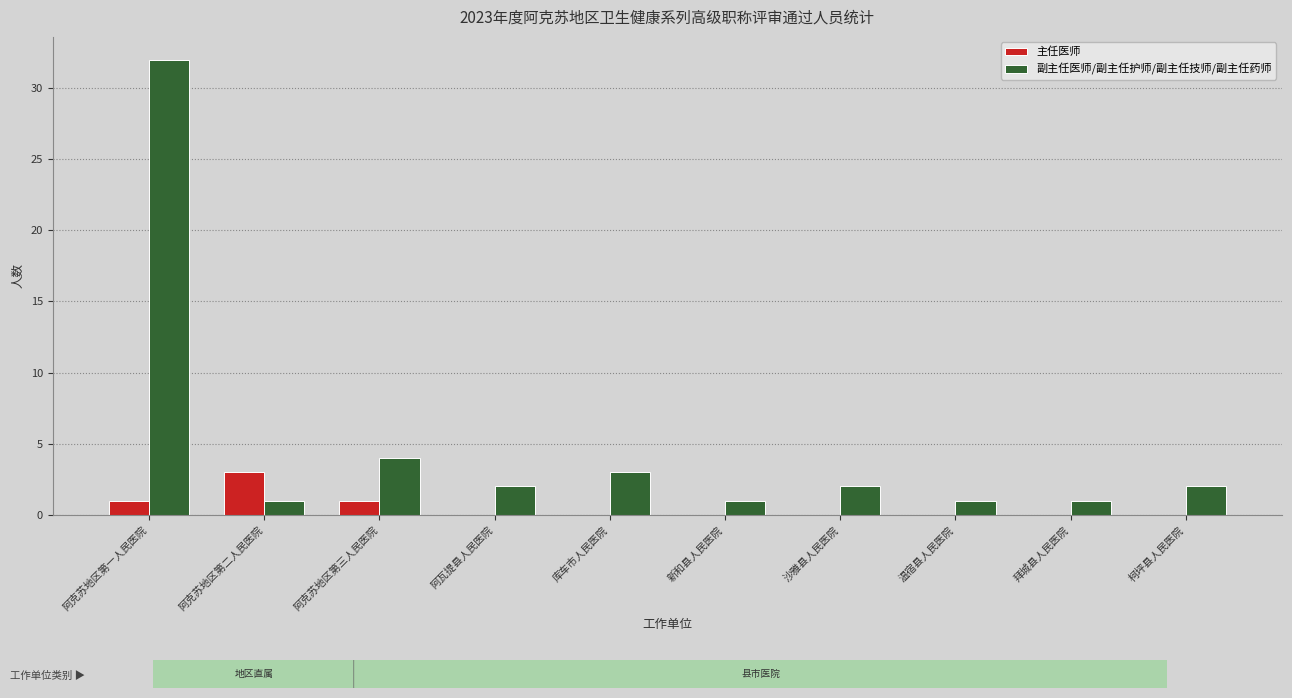

How many data points does each series have?

10